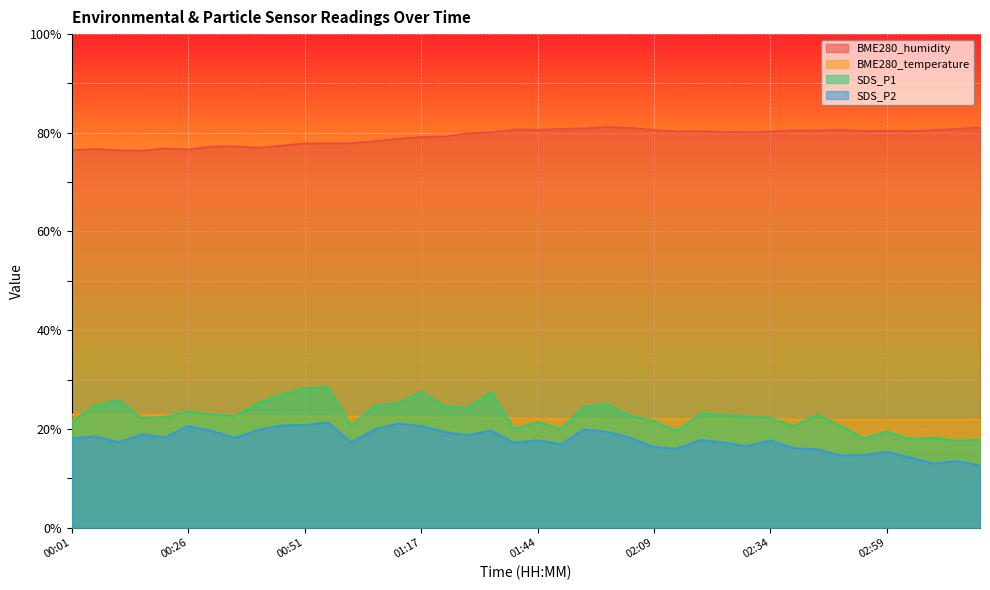

Reading left to right, what are all the values shown in this chart?

BME280_humidity: 00:01=76.5	00:06=76.7	00:11=76.5	00:16=76.4	00:21=76.8	00:26=76.6	00:31=77.2	00:36=77.3	00:41=77.0	00:46=77.4	00:51=77.8	00:56=77.9	01:01=77.9	01:07=78.3	01:12=78.8	01:17=79.2	01:23=79.2	01:29=79.9	01:34=80.1	01:39=80.7	01:44=80.6	01:49=80.8	01:54=80.9	01:59=81.2	02:04=81.0	02:09=80.6	02:14=80.3	02:19=80.3	02:24=80.2	02:29=80.1	02:34=80.3	02:39=80.5	02:44=80.5	02:49=80.6	02:54=80.4	02:59=80.4	03:04=80.3	03:09=80.6	03:14=80.8	03:19=81.1
BME280_temperature: 00:01=22.9	00:06=22.9	00:11=22.9	00:16=22.9	00:21=22.8	00:26=22.8	00:31=22.7	00:36=22.7	00:41=22.6	00:46=22.6	00:51=22.6	00:56=22.5	01:01=22.5	01:07=22.5	01:12=22.4	01:17=22.4	01:23=22.3	01:29=22.3	01:34=22.2	01:39=22.1	01:44=22.1	01:49=22.0	01:54=22.0	01:59=22.0	02:04=22.0	02:09=22.0	02:14=22.0	02:19=22.0	02:24=22.0	02:29=22.0	02:34=22.0	02:39=21.9	02:44=21.9	02:49=21.9	02:54=21.9	02:59=21.8	03:04=21.9	03:09=21.9	03:14=21.9	03:19=21.9
SDS_P1: 00:01=21.5	00:06=24.7	00:11=25.8	00:16=22.2	00:21=22.4	00:26=23.5	00:31=22.9	00:36=22.6	00:41=25.2	00:46=27.0	00:51=28.2	00:56=28.5	01:01=20.6	01:07=24.7	01:12=25.2	01:17=27.5	01:23=24.6	01:29=24.2	01:34=27.5	01:39=20.0	01:44=21.4	01:49=20.0	01:54=24.5	01:59=25.0	02:04=22.6	02:09=21.6	02:14=19.6	02:19=23.1	02:24=22.8	02:29=22.5	02:34=22.2	02:39=20.6	02:44=22.8	02:49=20.7	02:54=18.0	02:59=19.5	03:04=17.9	03:09=18.2	03:14=17.6	03:19=17.8
SDS_P2: 00:01=18.1	00:06=18.5	00:11=17.3	00:16=18.9	00:21=18.3	00:26=20.6	00:31=19.6	00:36=18.2	00:41=19.8	00:46=20.7	00:51=20.8	00:56=21.3	01:01=17.3	01:07=19.9	01:12=21.1	01:17=20.6	01:23=19.4	01:29=18.7	01:34=19.7	01:39=17.2	01:44=17.7	01:49=16.9	01:54=19.9	01:59=19.4	02:04=18.2	02:09=16.3	02:14=16.0	02:19=17.8	02:24=17.2	02:29=16.5	02:34=17.7	02:39=16.1	02:44=15.9	02:49=14.6	02:54=14.7	02:59=15.4	03:04=14.2	03:09=13.0	03:14=13.5	03:19=12.6